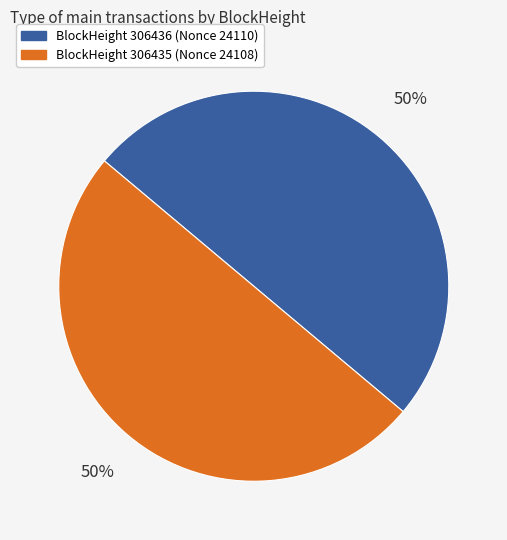

To the nearest percent, what is the average slice percentage?

50%